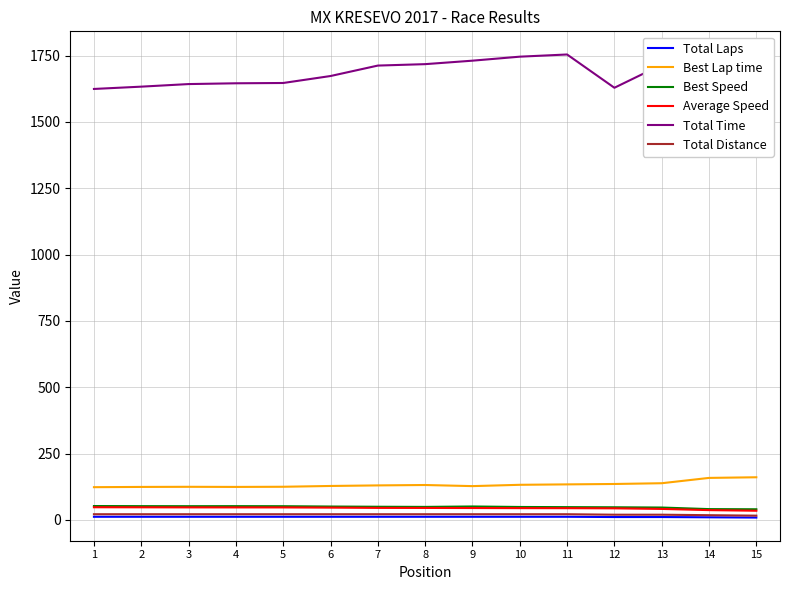

Which series has the widest spread of values?

Total Time